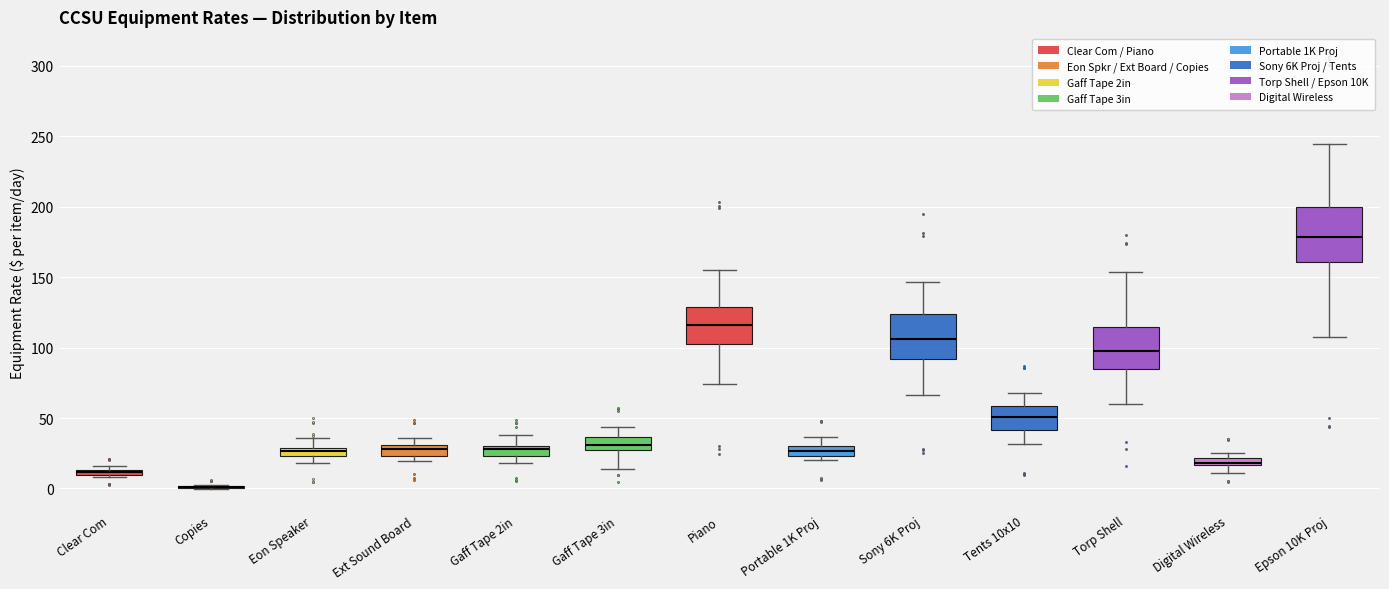

Where does the upper whisker of the box for Portable 1K Proj end on the y-axis? The values are not printed on the chart, so give them approximately, as read against the axis.

35